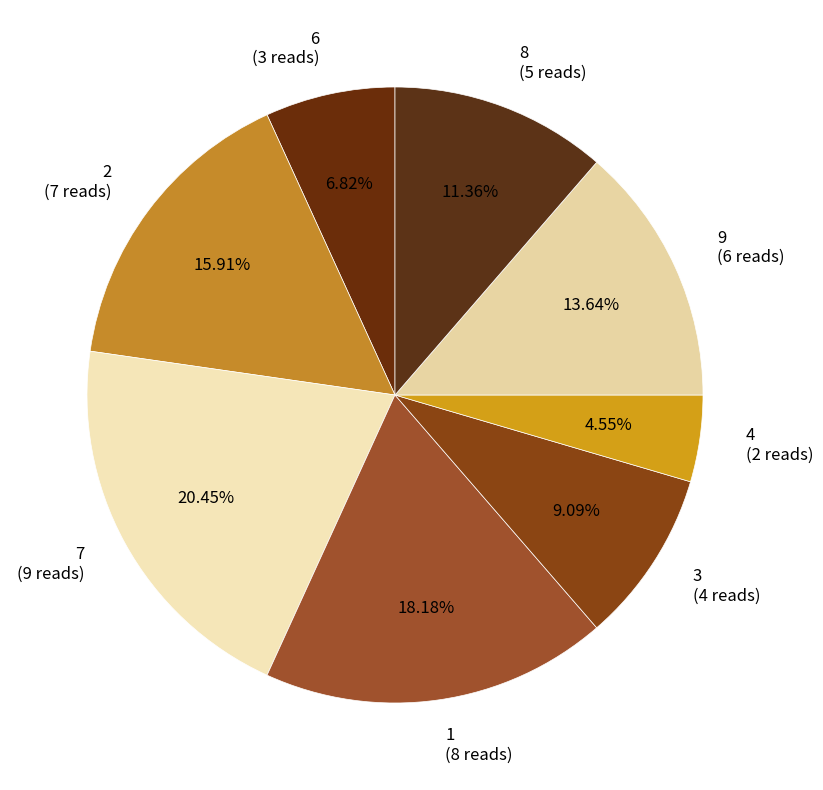

How many slices are in this pie chart?

8